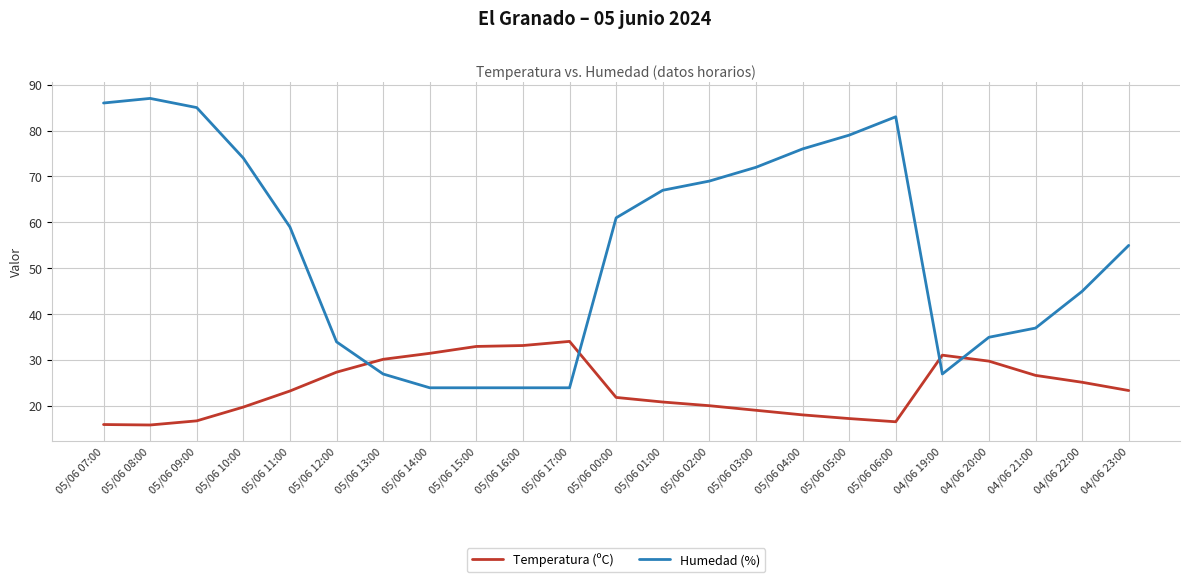

What position from the left is 05/06 11:00?

5